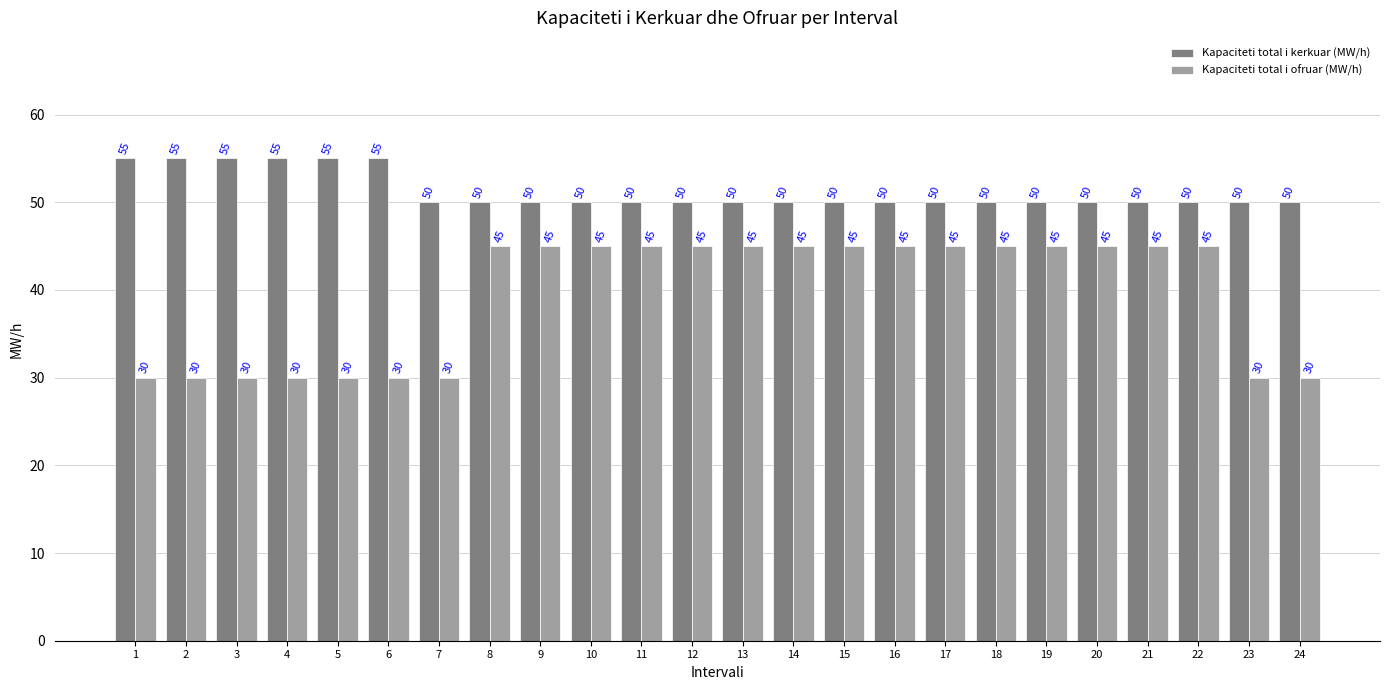

Between 19 and 24, which series saw the biggest shift?

Kapaciteti total i ofruar (MW/h)